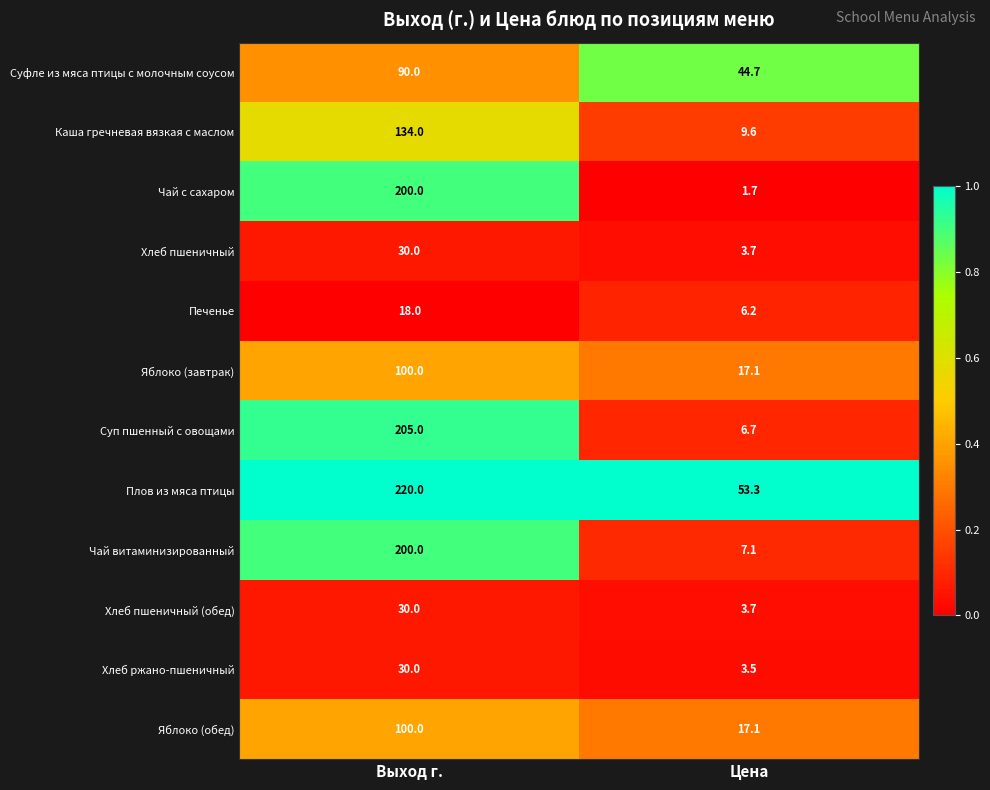

What is the difference between the Плов из мяса птицы values at Цена and Выход г.?

166.7